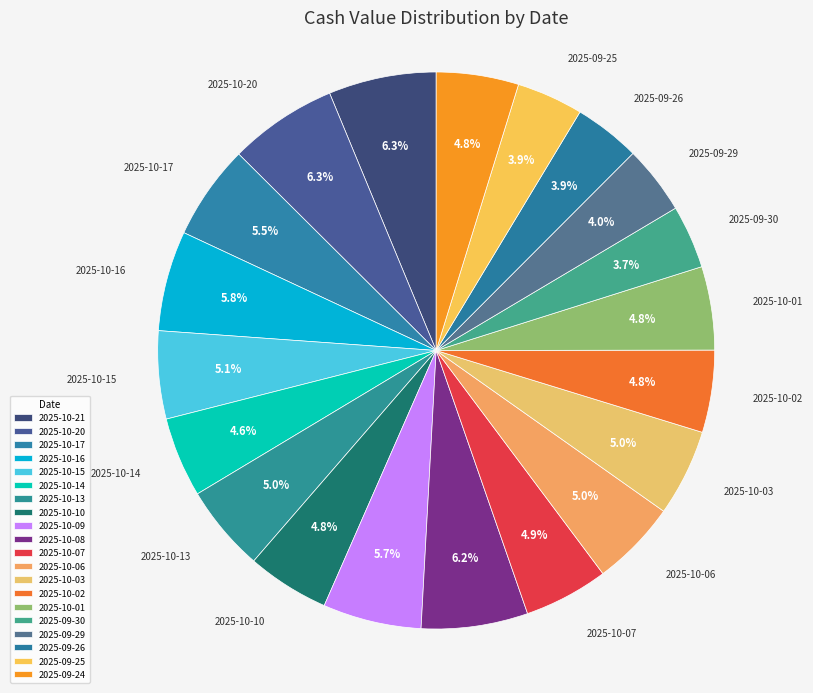

How many segments does this pie chart have?

20